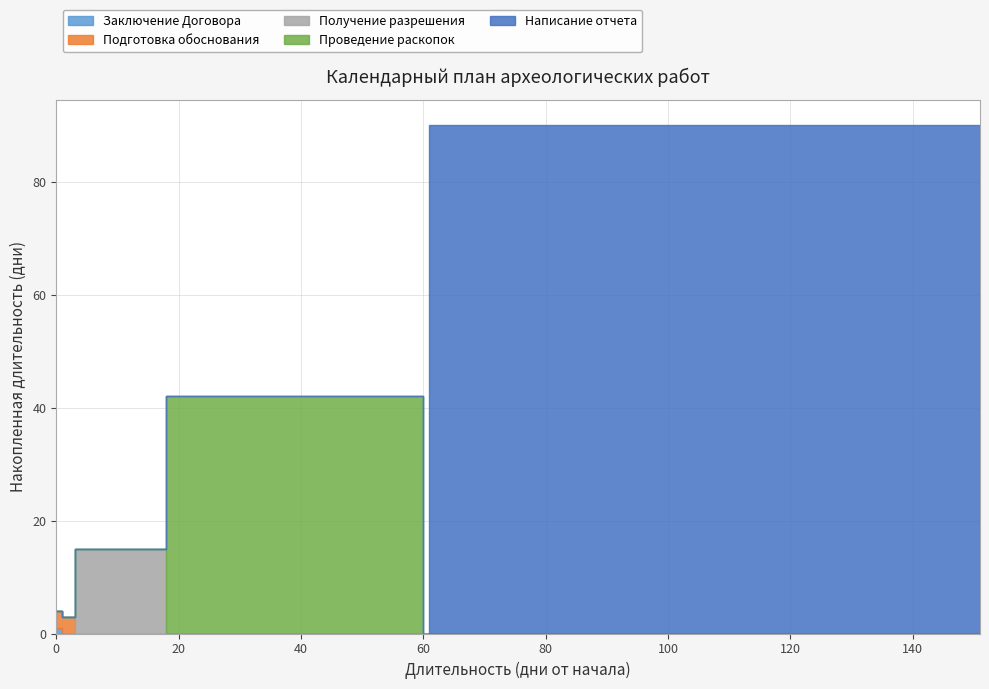

The value at Написание отчета is 22. True or false?

False